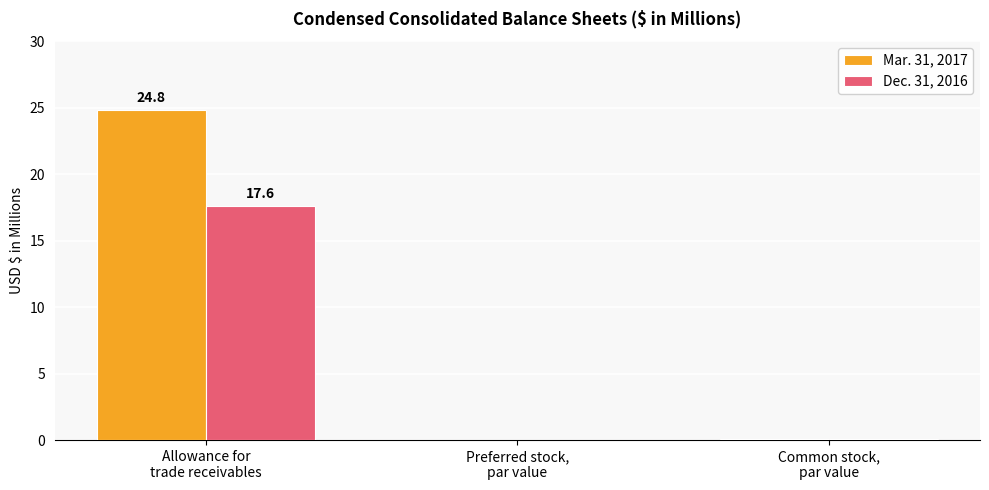

The value of Mar. 31, 2017 at Common stock,
par value is 0.1. True or false?

True